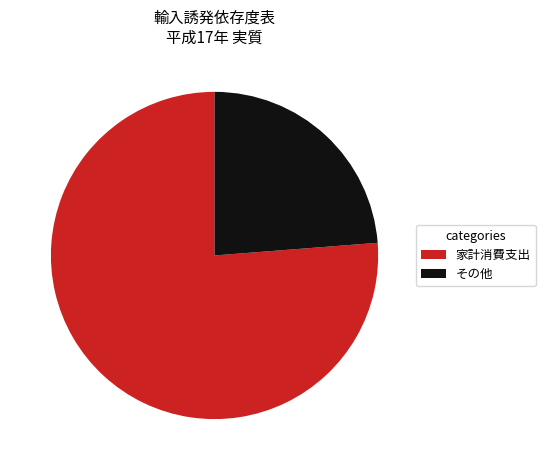

Rank the categories by value from lowest to highest.

その他, 家計消費支出